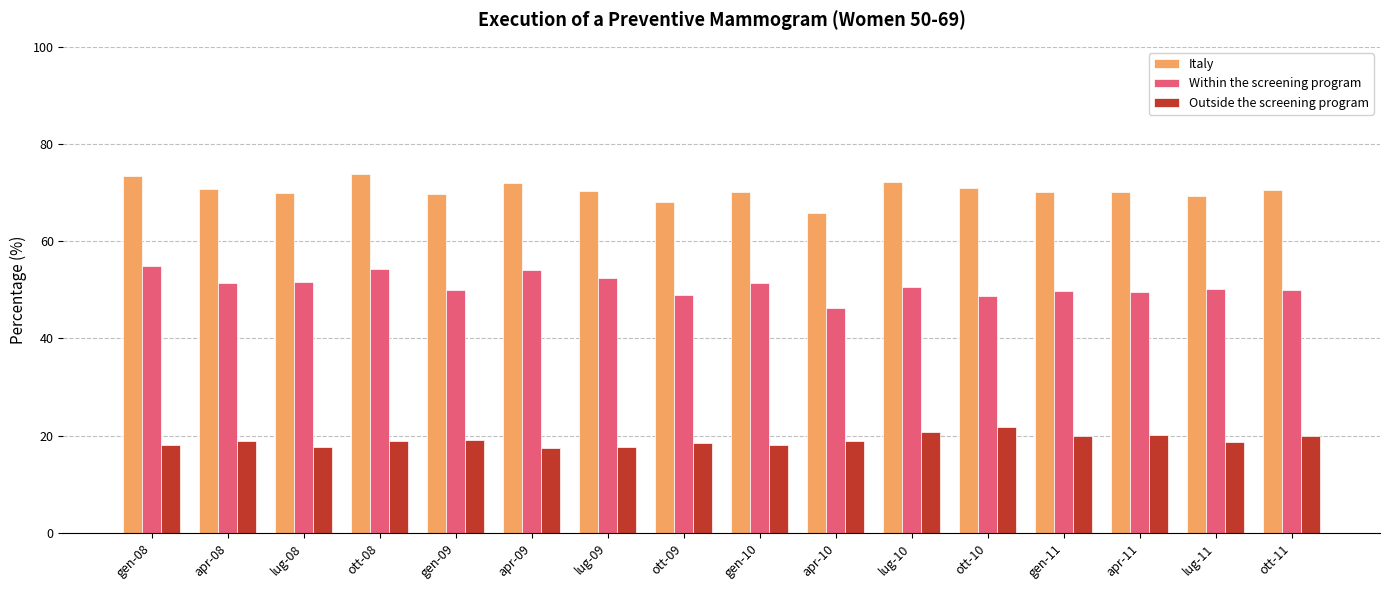

What is the label of the 6th bar from the right?

lug-10